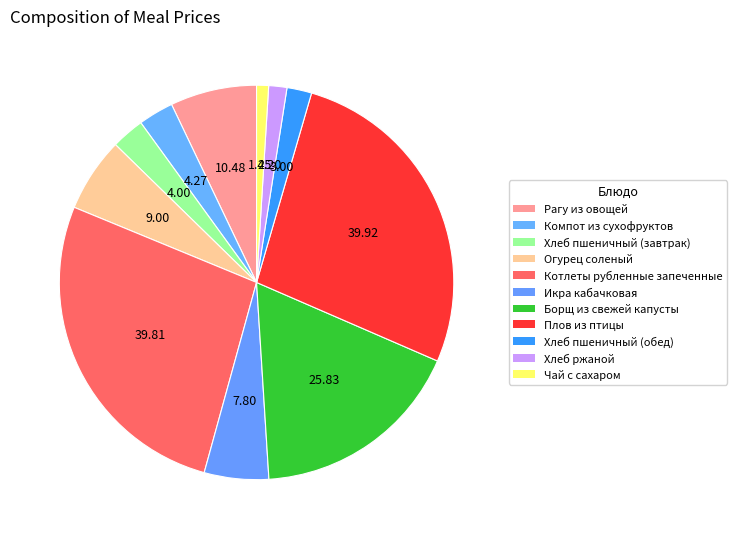

What percentage is the Рагу из овощей slice, to the nearest percent?

7%